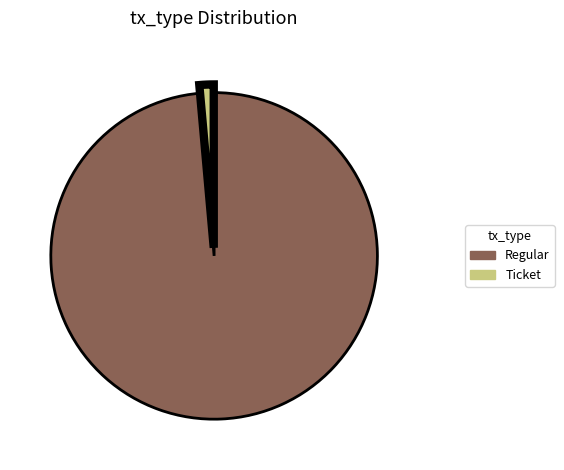

Which category has the smallest portion of the pie?

Ticket